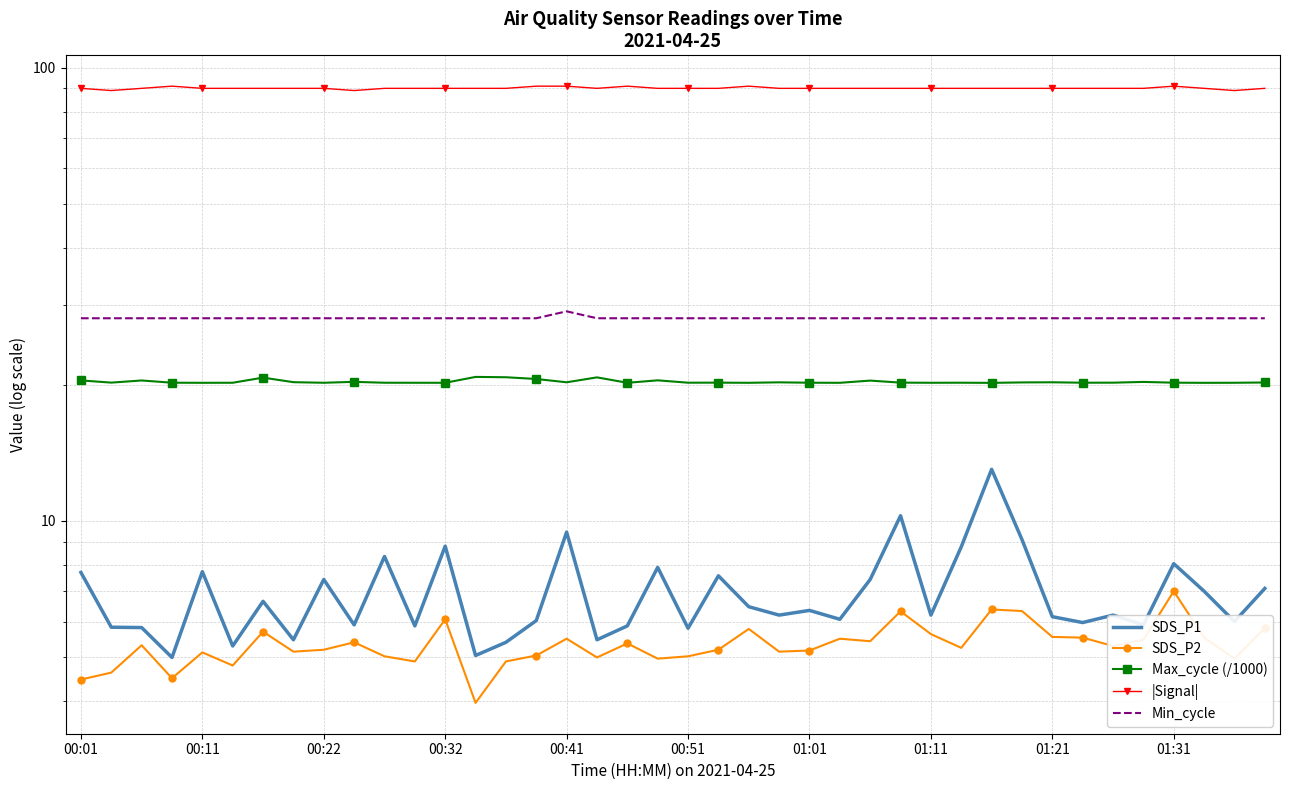

True or false: Min_cycle and SDS_P2 intersect in this chart.

False